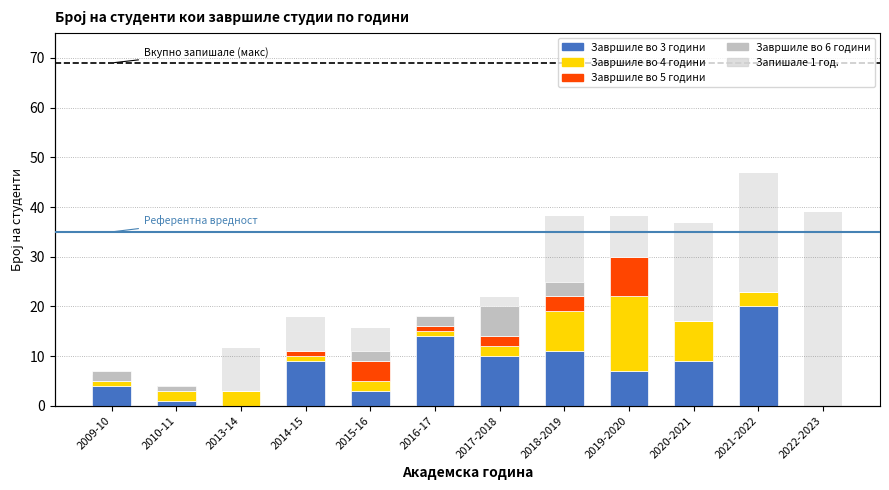

Which has a higher value, 2015-16 or 2010-11?

2015-16